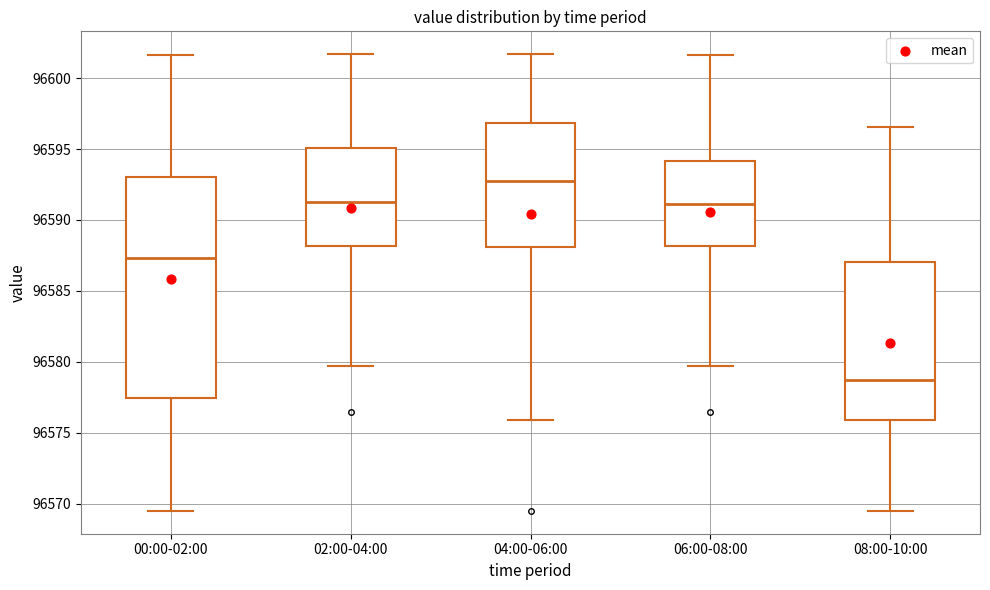

Where does the median line of the box for 06:00-08:00 sit on the y-axis? The values are not printed on the chart, so give them approximately, as read against the axis.

96591.0